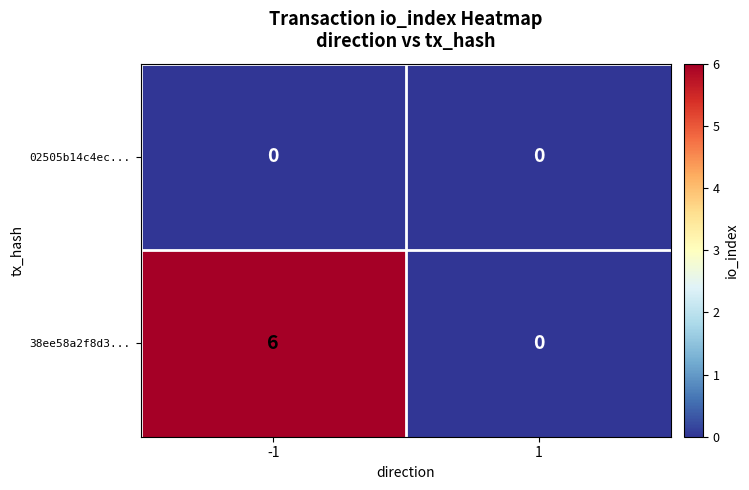

List the series in order of their peak value, highest first.

38ee58a2f8d3..., 02505b14c4ec...